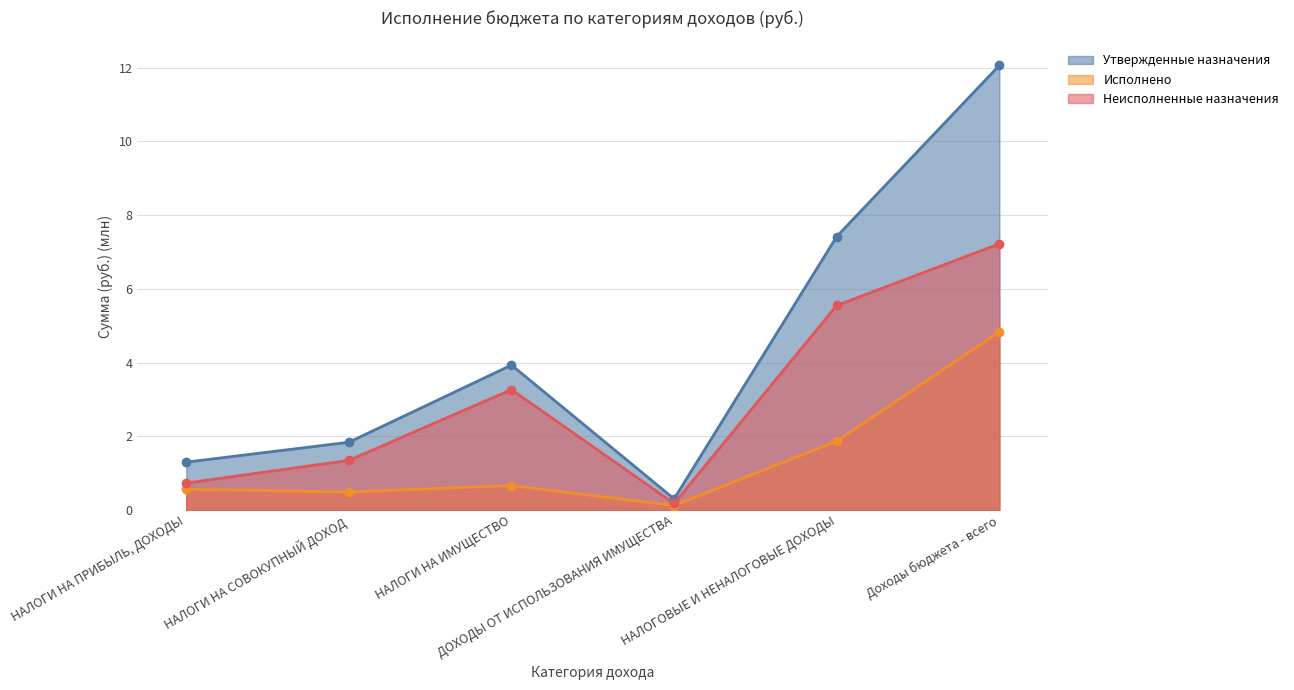

Is it true that Неисполненные назначения equals 1.1 at НАЛОГИ НА ПРИБЫЛЬ, ДОХОДЫ?

False